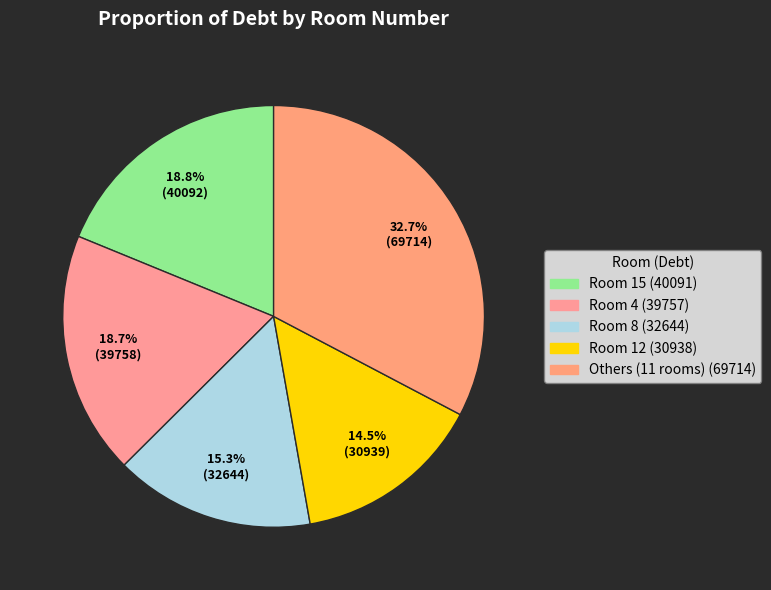

How many slices are in this pie chart?

5